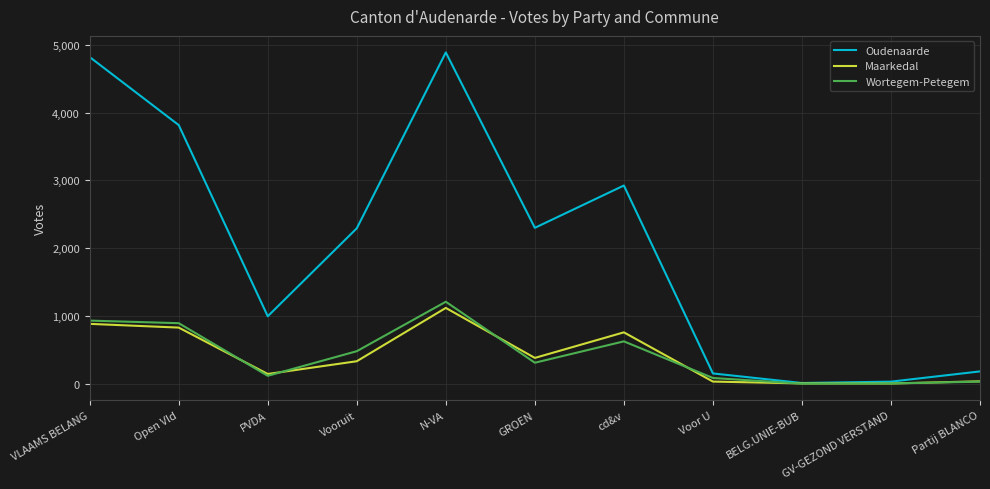

True or false: Maarkedal has more than 1 points higher than both neighbors.

True